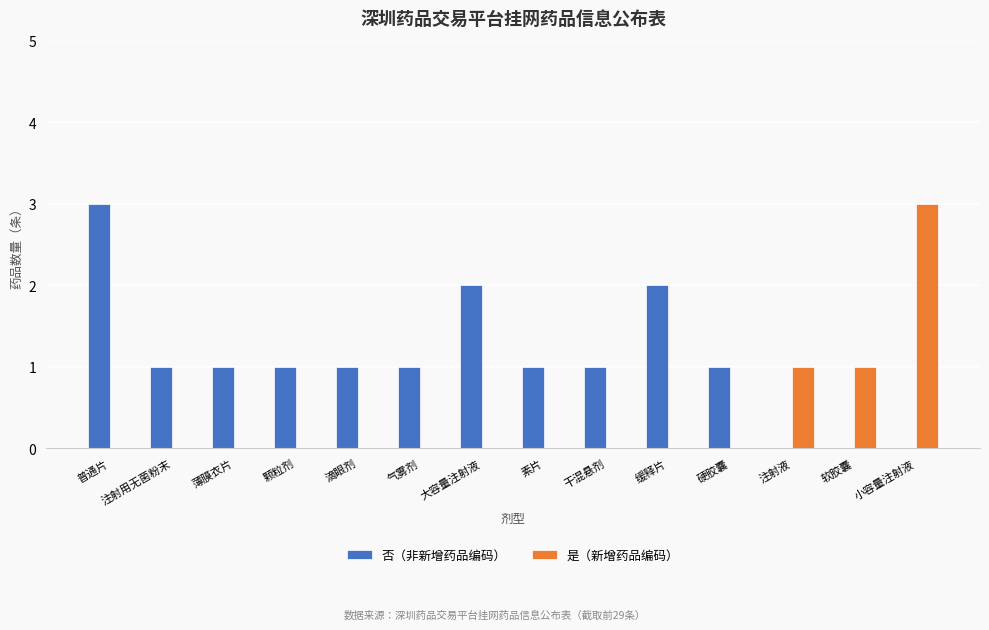

Between 普通片 and 颗粒剂, which series saw the biggest shift?

否（非新增药品编码）